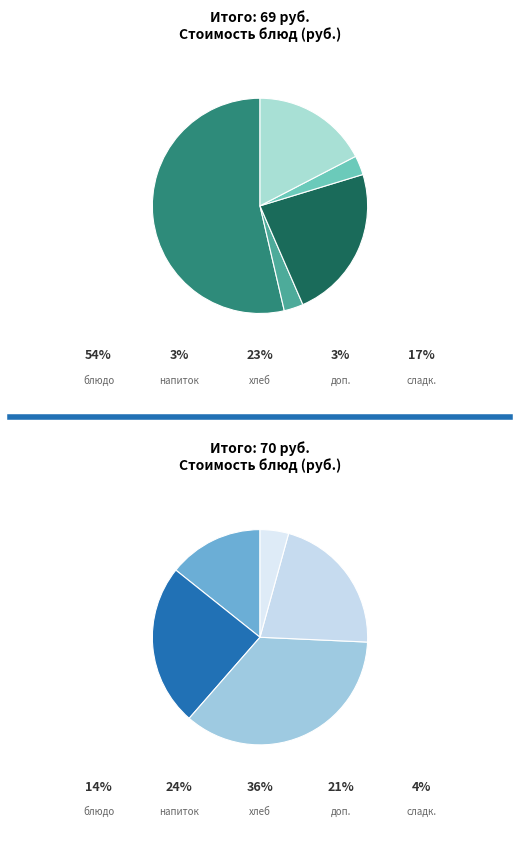

True or false: гор.блюдо/каша accounts for 6% of the total.

False